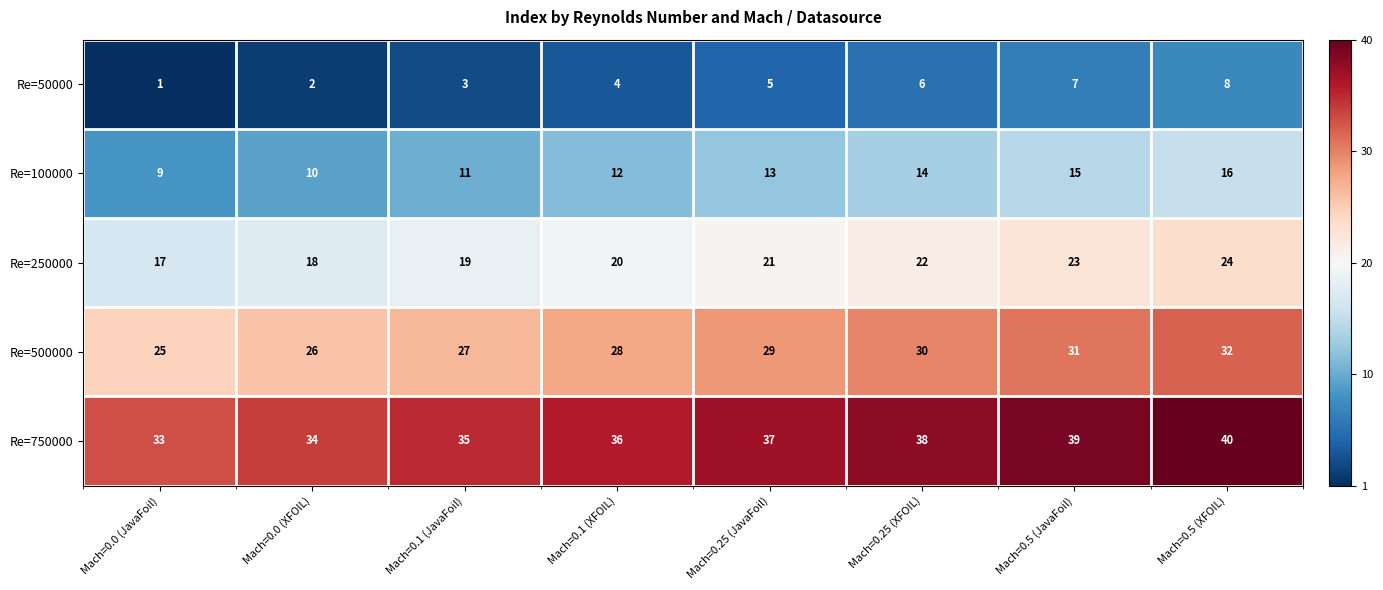

What is the difference between the highest and lowest values at Mach=0.1 (XFOIL)?

32